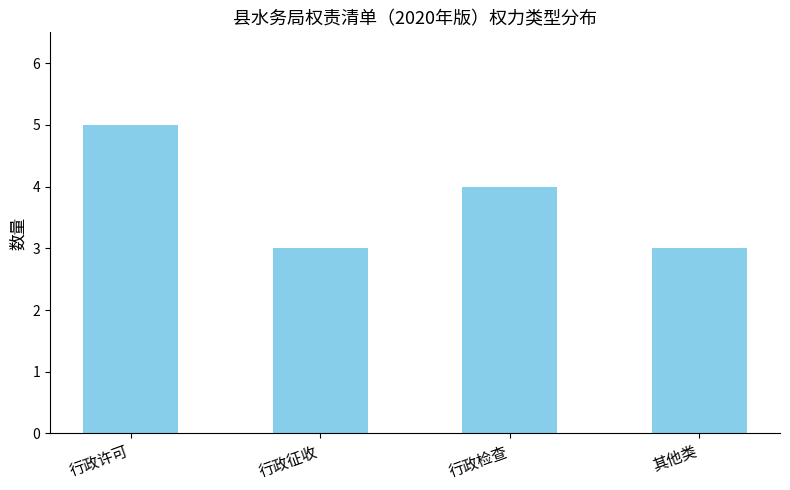

What is the sum of the values at 其他类 and 行政检查?

7